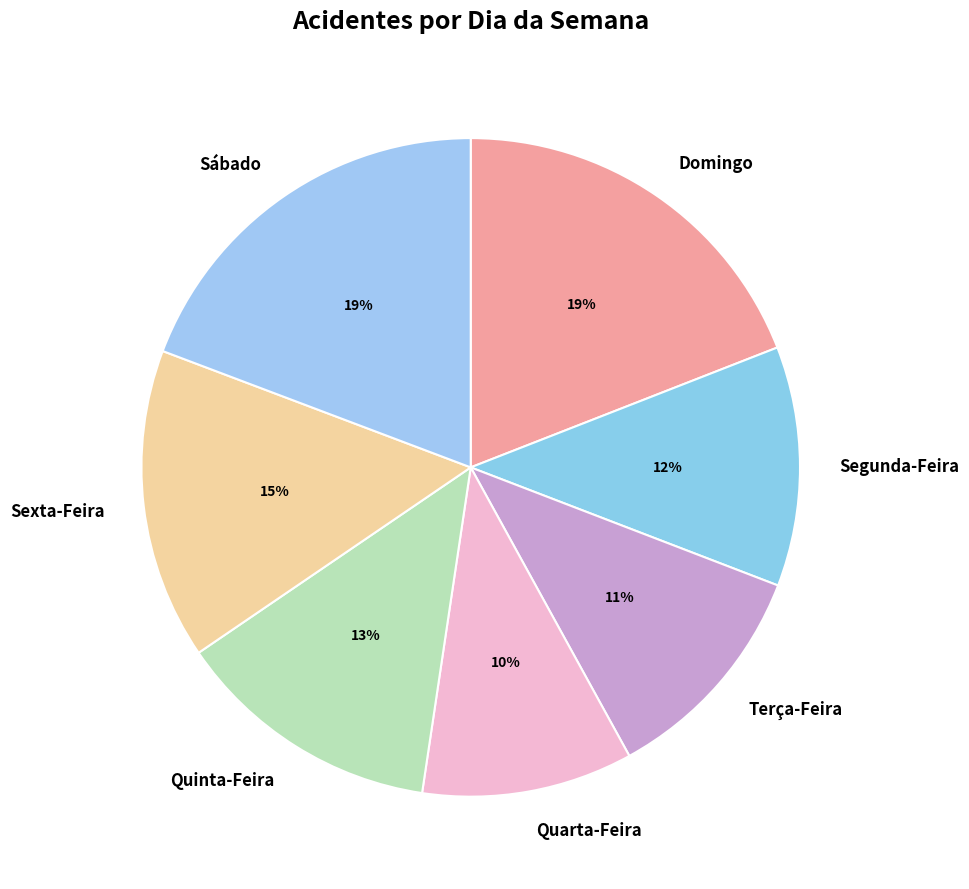

How many segments does this pie chart have?

7